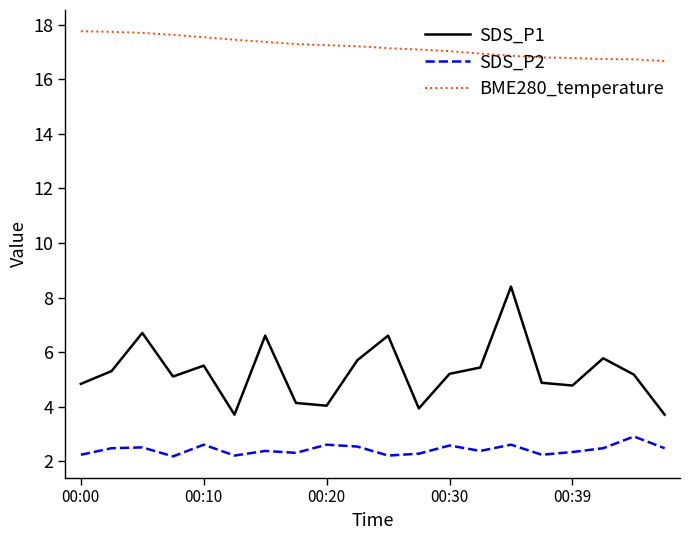

Rank the series by their maximum value, from lowest to highest.

SDS_P2, SDS_P1, BME280_temperature